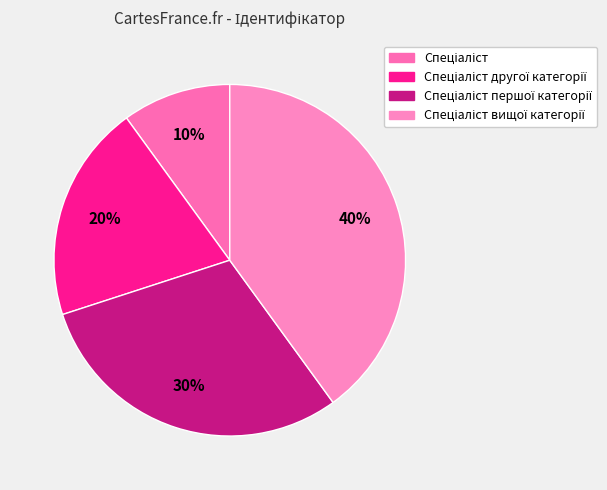

To the nearest percent, what is the difference between the largest and smallest slice percentages?

30%